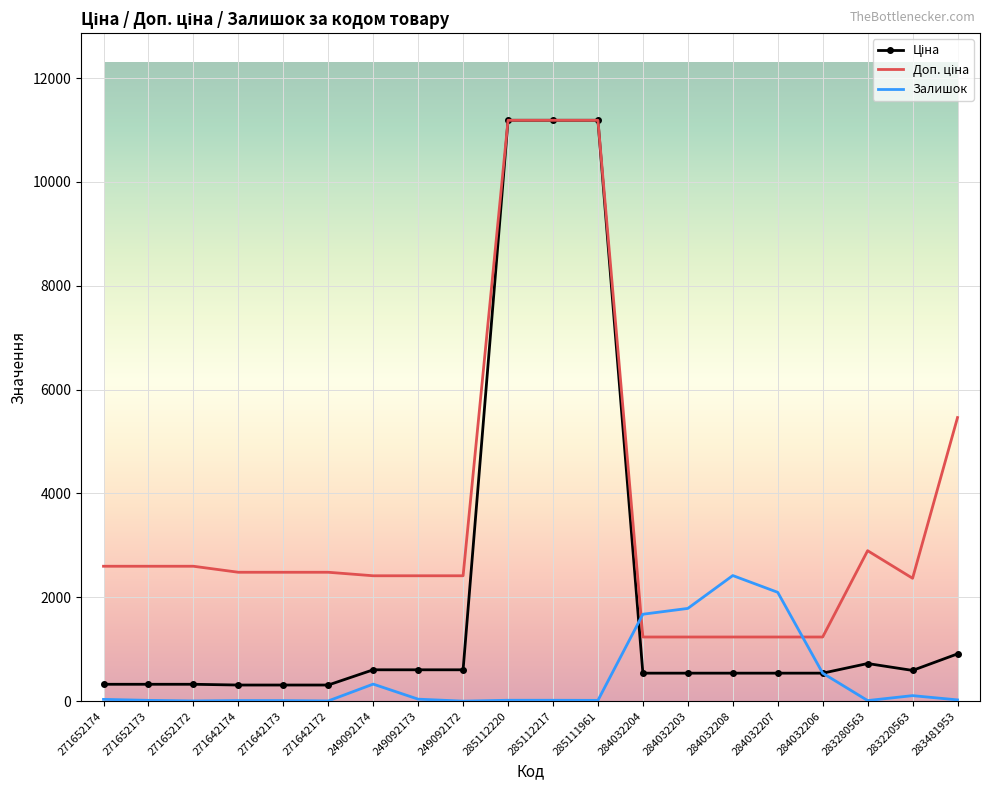

What is the greatest value displayed?

11188.2